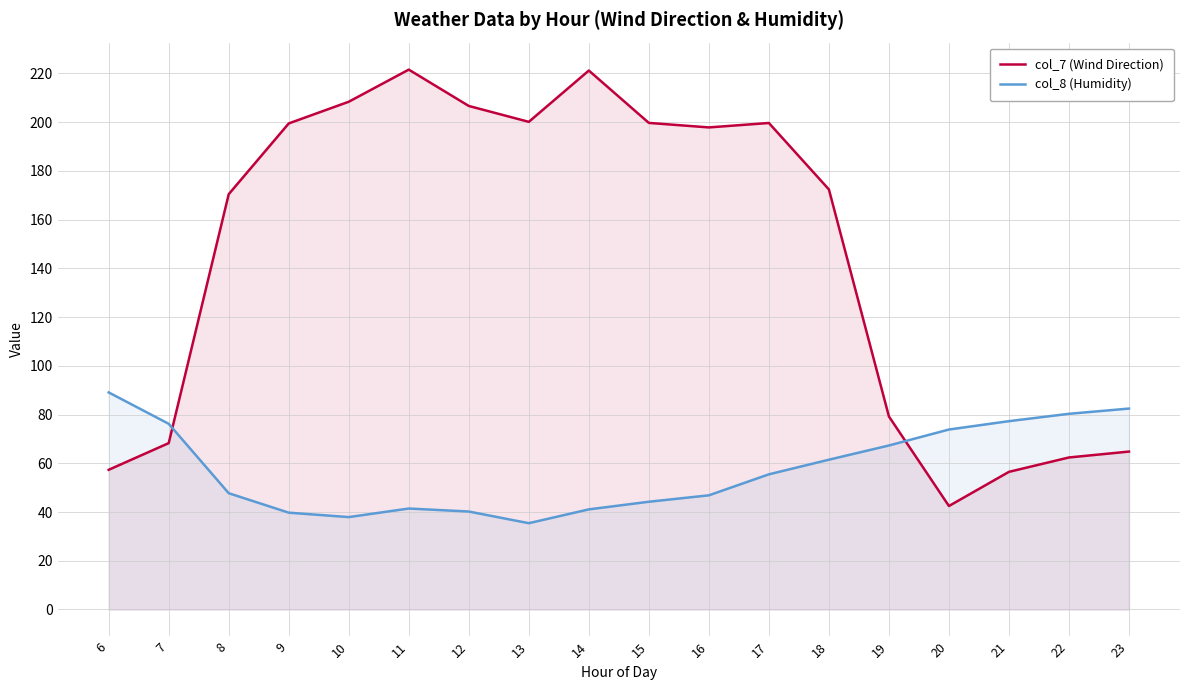

What is the sum of the col_8 (Humidity) values at 22 and 13?

115.7